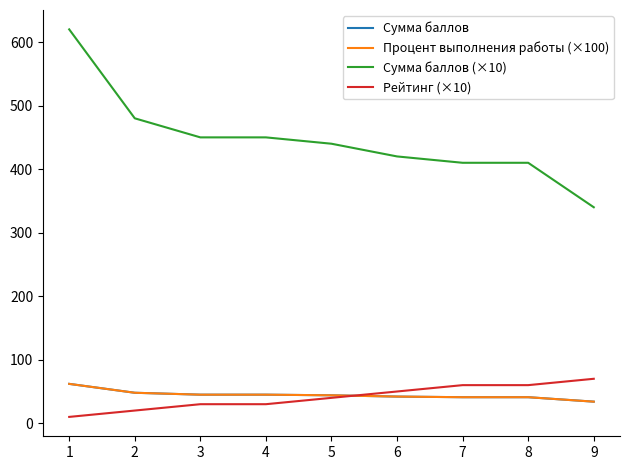

True or false: Сумма баллов (×10) and Сумма баллов cross at least once.

False